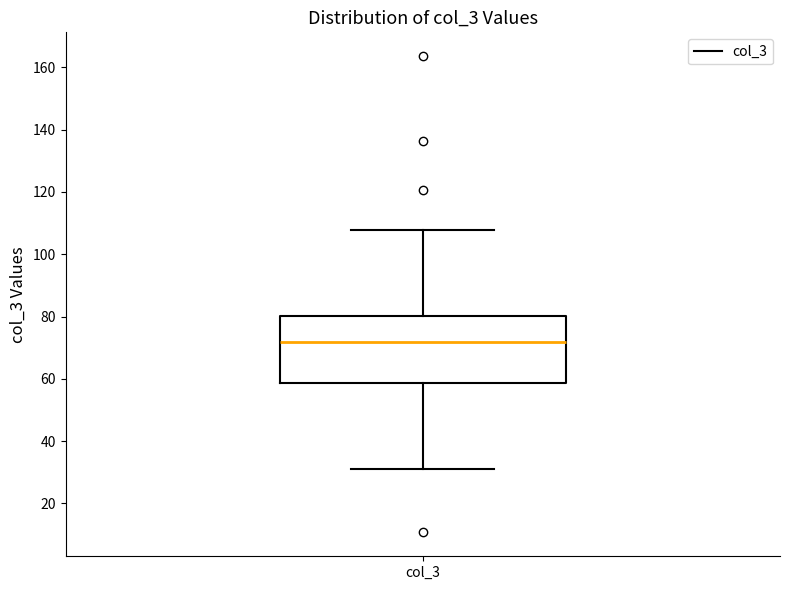

Where does the median line of the box for col_3 sit on the y-axis? The values are not printed on the chart, so give them approximately, as read against the axis.

72